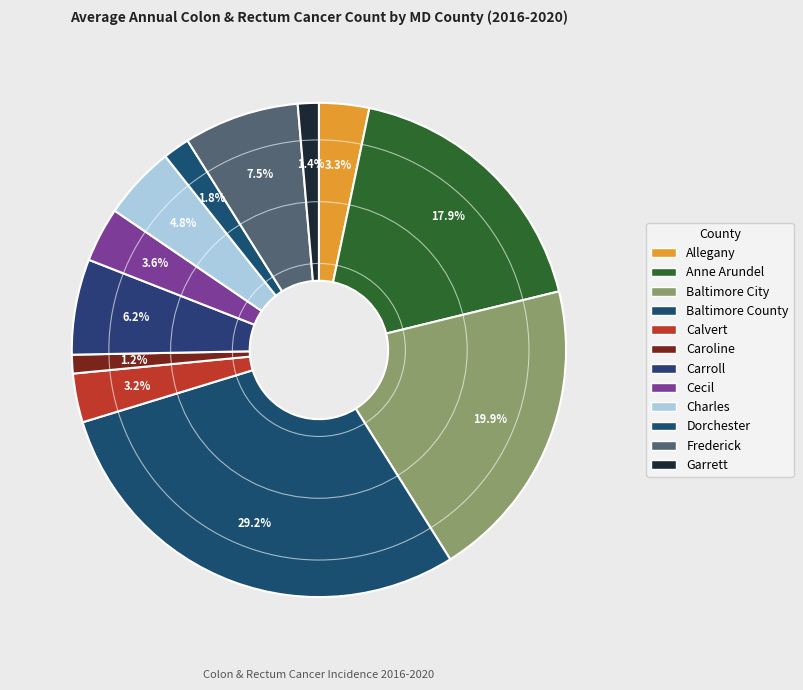

What is the total percentage of Frederick and Allegany?

10.8%